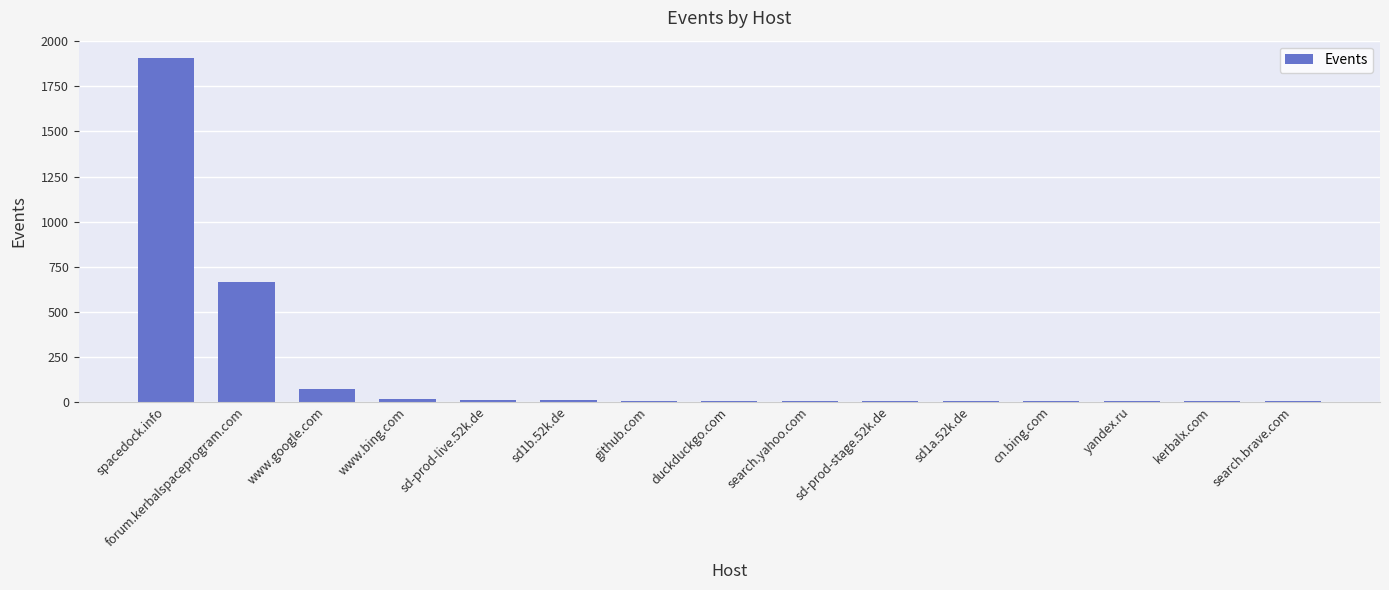

What is the maximum value shown in the chart?

1909